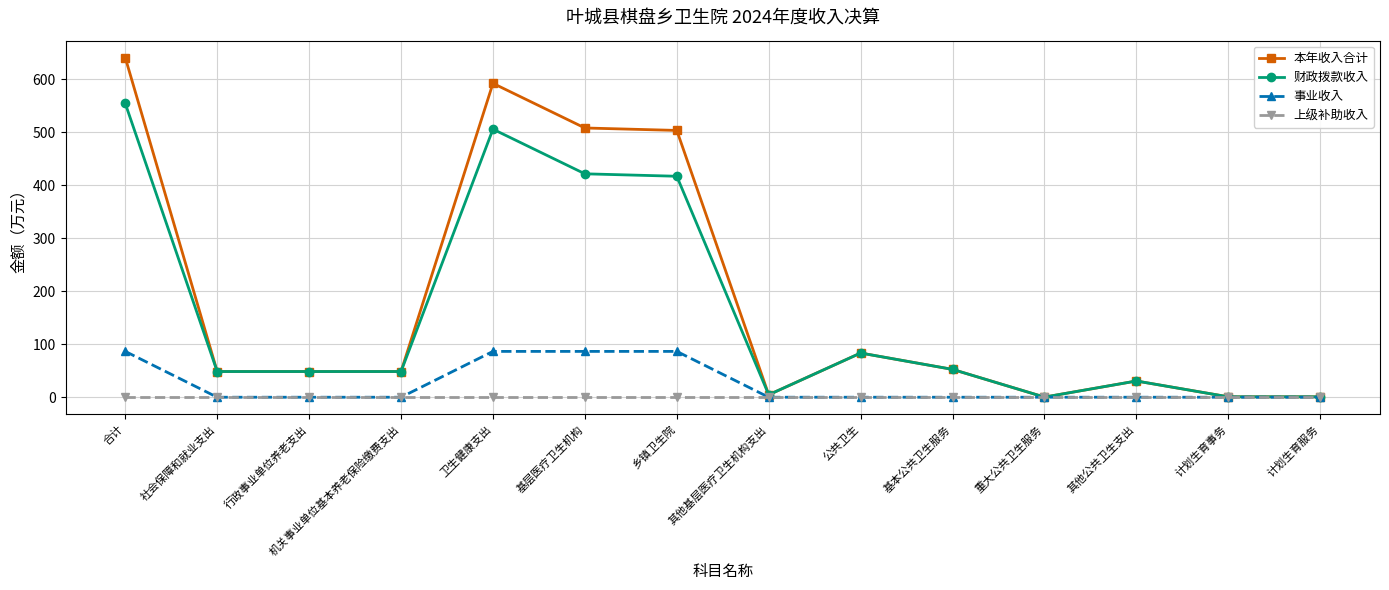

The 财政拨款收入 series shows 754.3 at 合计. True or false?

False